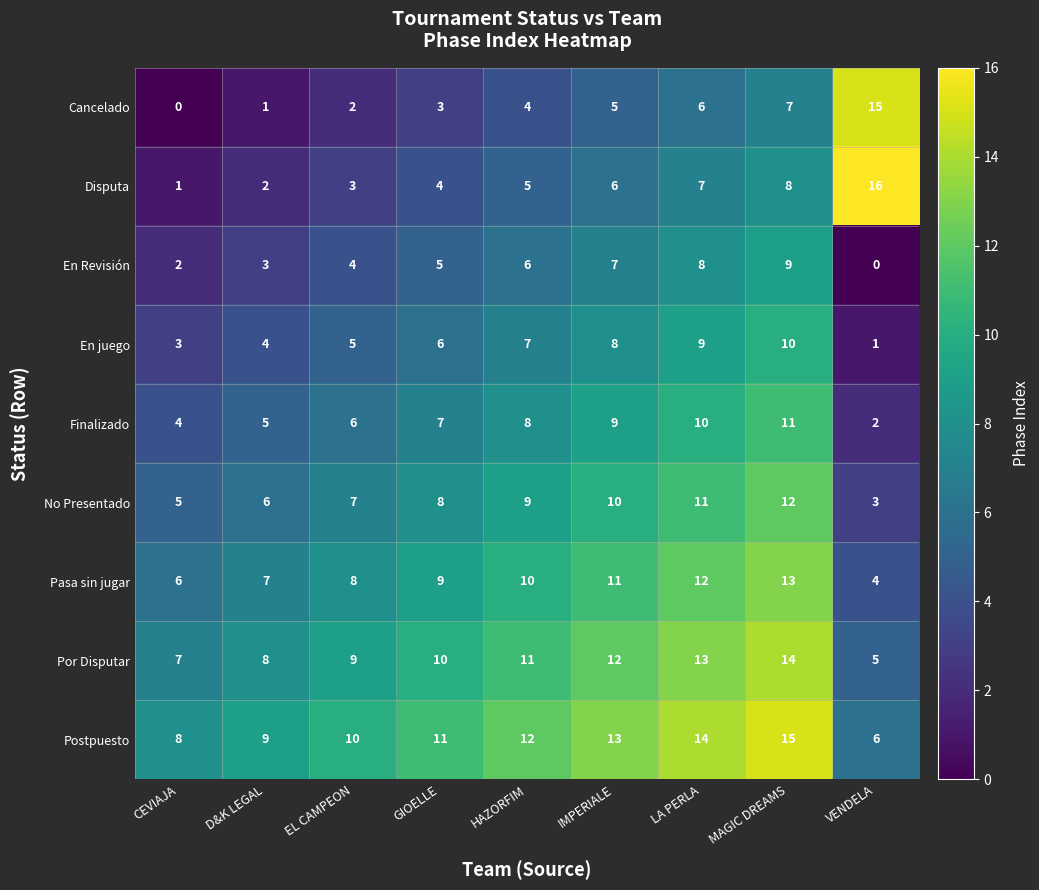

The value of Disputa at HAZORFIM is 8. True or false?

False